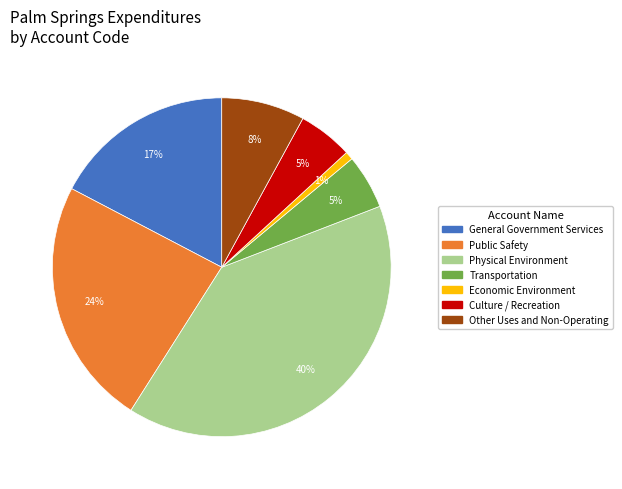

How many slices are in this pie chart?

7